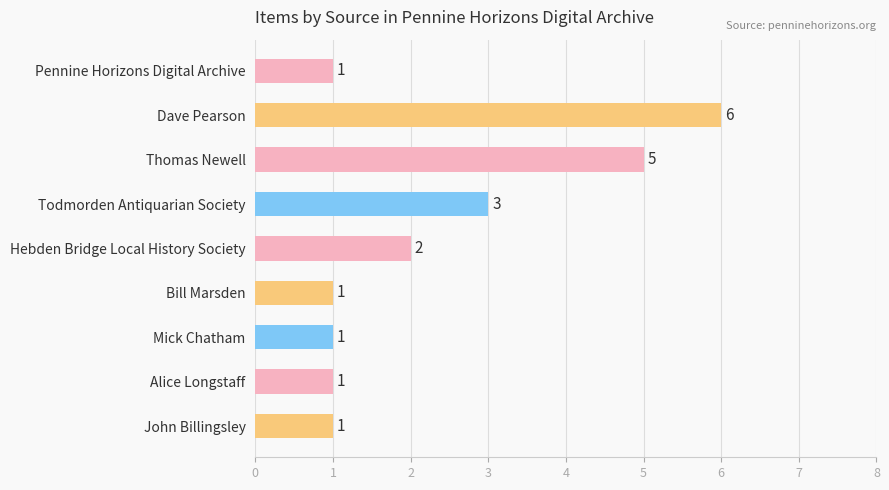

What is the sum of the values at Todmorden Antiquarian Society and John Billingsley?

4